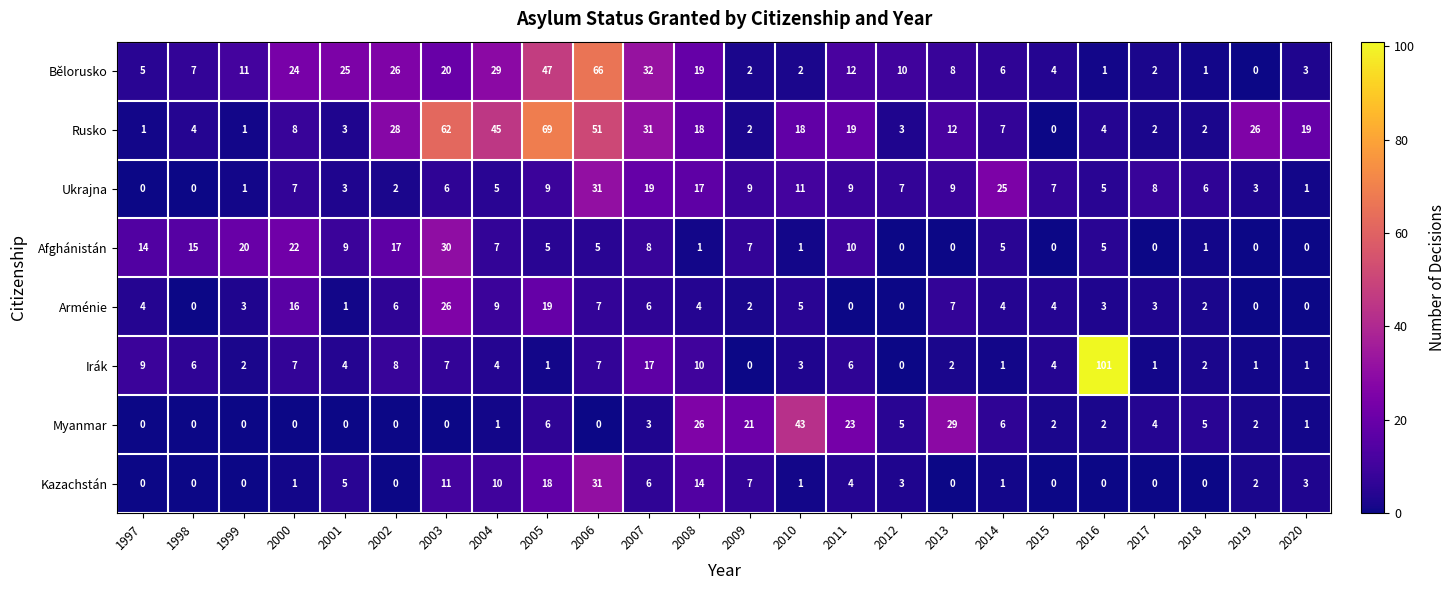

True or false: Irák has a value of 7 at 2000.

True